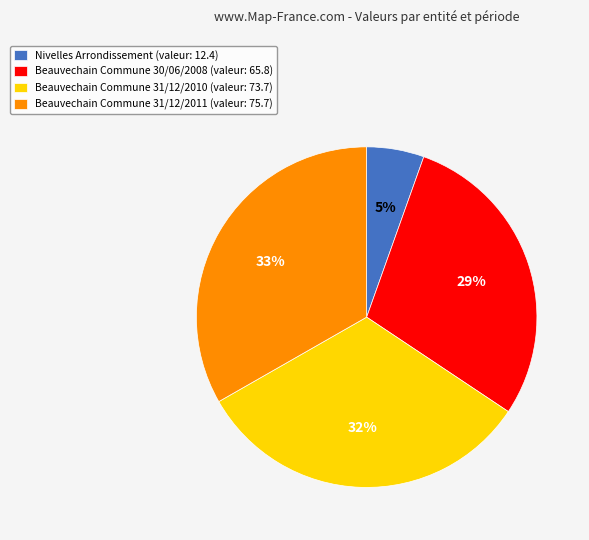

How many slices are in this pie chart?

4